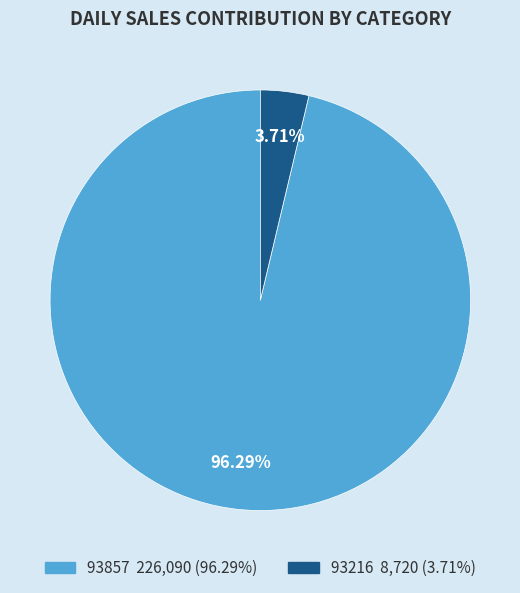

Which slice is the largest?

93857